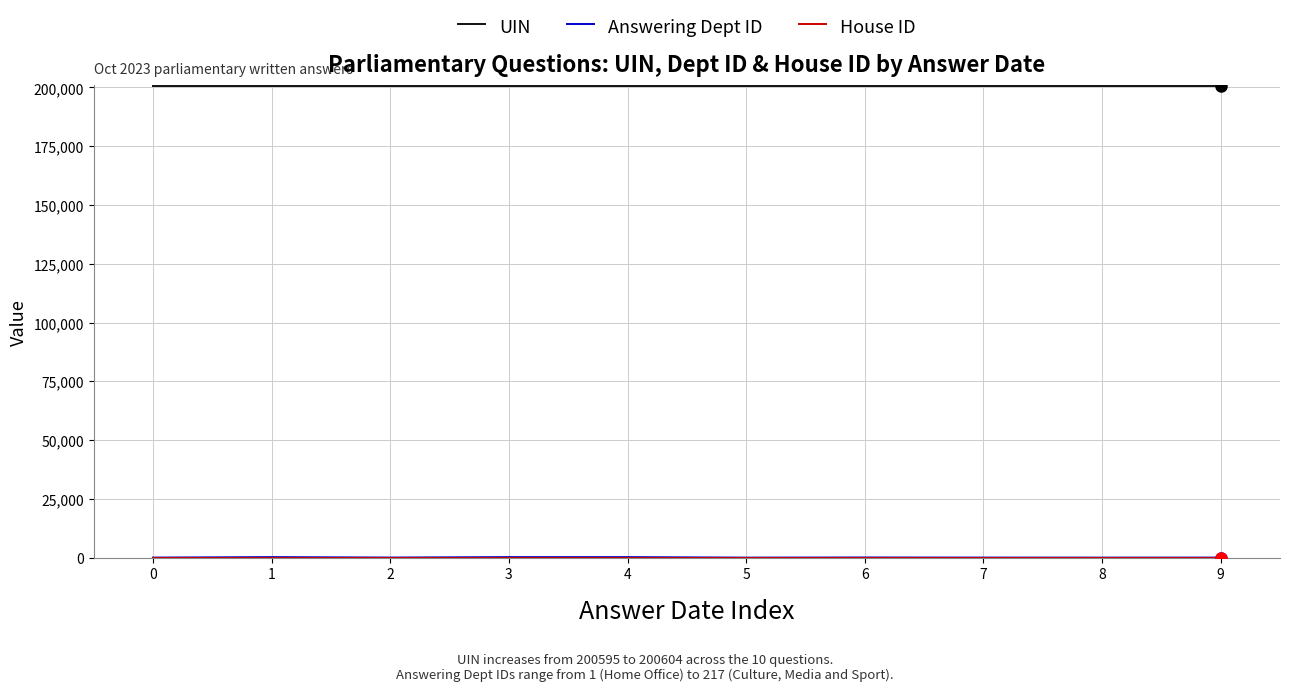

Which series has the largest total across all categories?

UIN